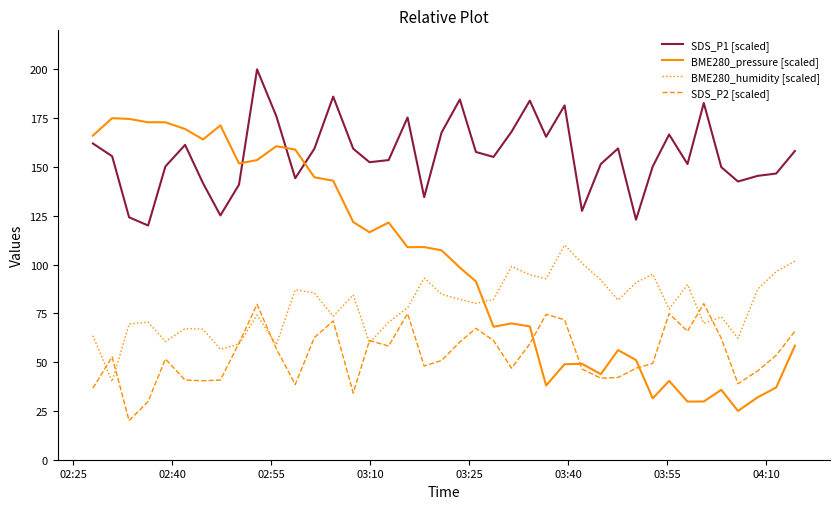

How many times do BME280_pressure [scaled] and SDS_P1 [scaled] cross each other?

3